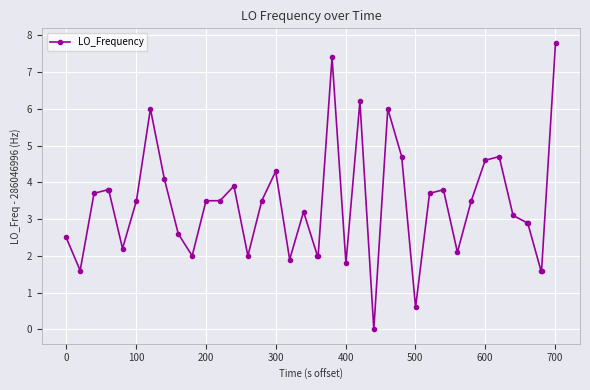

True or false: there are more than 0 points higher than both neighbors.

True